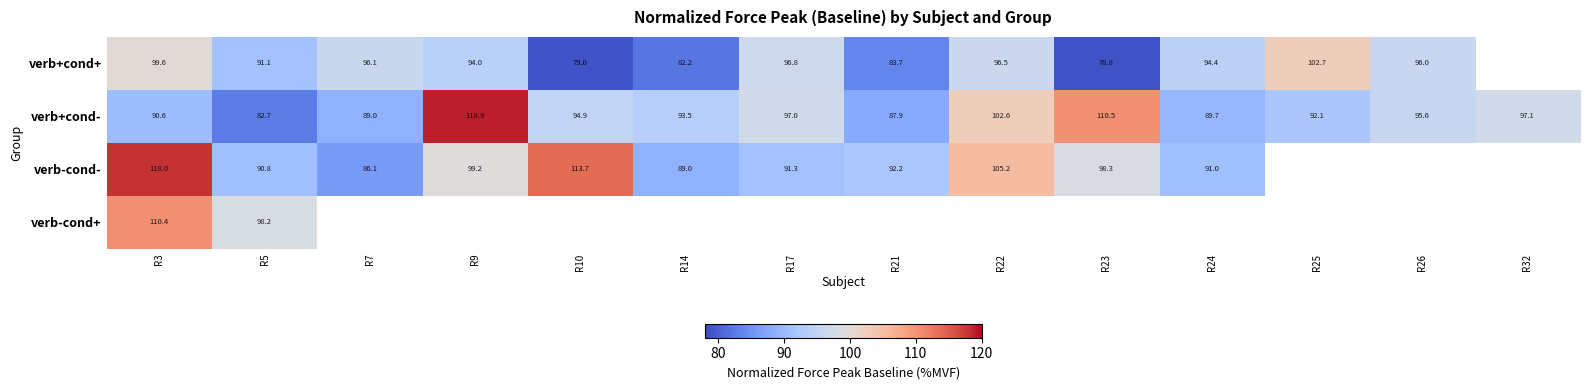

Which series has the largest range (max minus min)?

verb+cond-